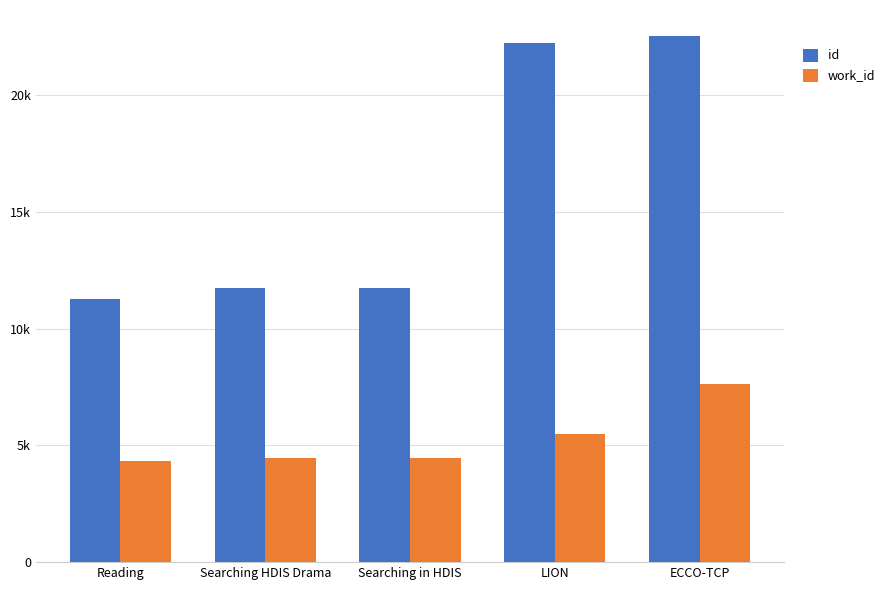

The id series shows 22253 at LION. True or false?

True